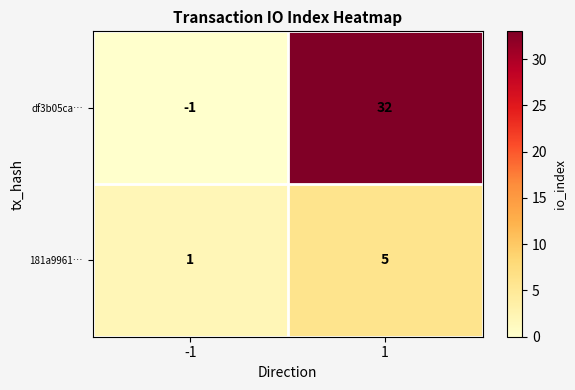

What is the sum of all df3b05ca… values?

31